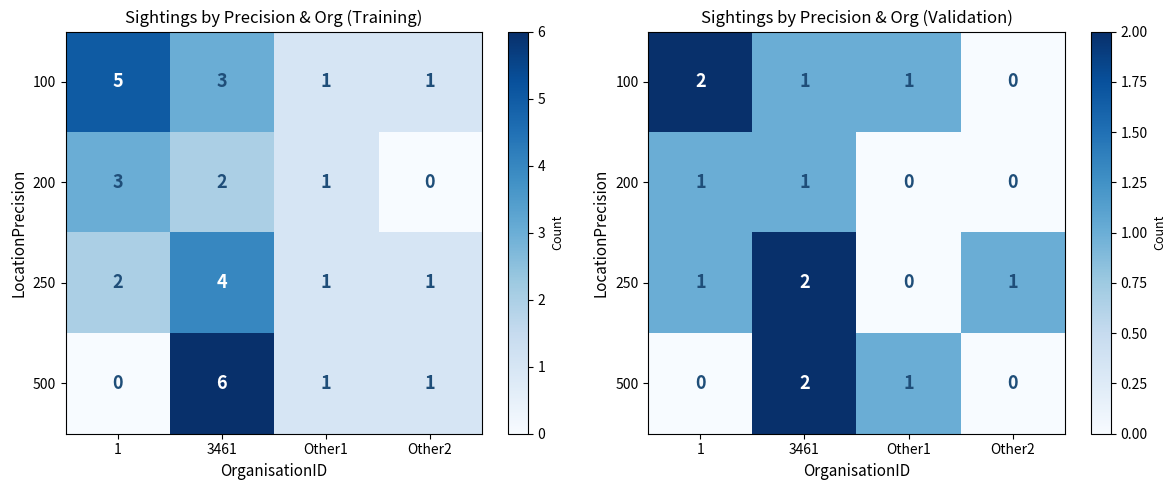

Is it true that 500 equals 3 at 3461?

False